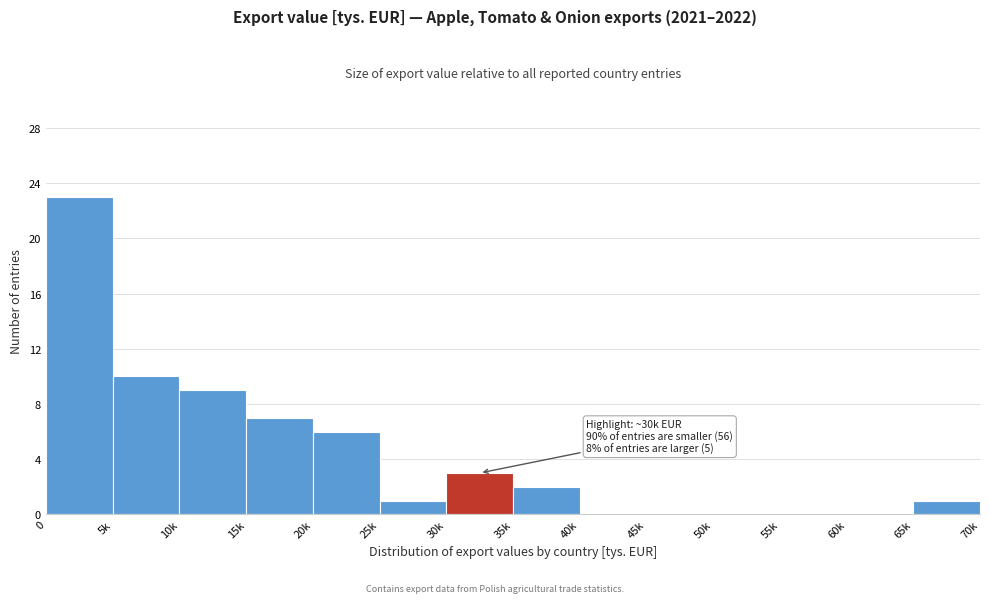

Reading right to left, what are all the values shown in this chart?

65k=1	60k=0	55k=0	50k=0	45k=0	40k=0	35k=2	30k=3	25k=1	20k=6	15k=7	10k=9	5k=10	0=23